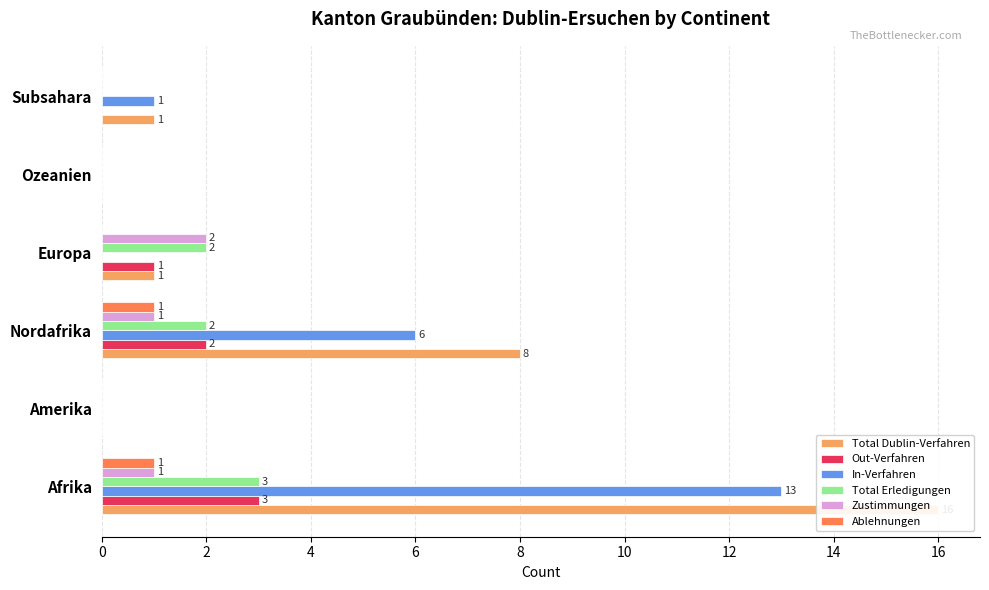

Rank the series by their maximum value, from highest to lowest.

Total Dublin-Verfahren, In-Verfahren, Out-Verfahren, Total Erledigungen, Zustimmungen, Ablehnungen